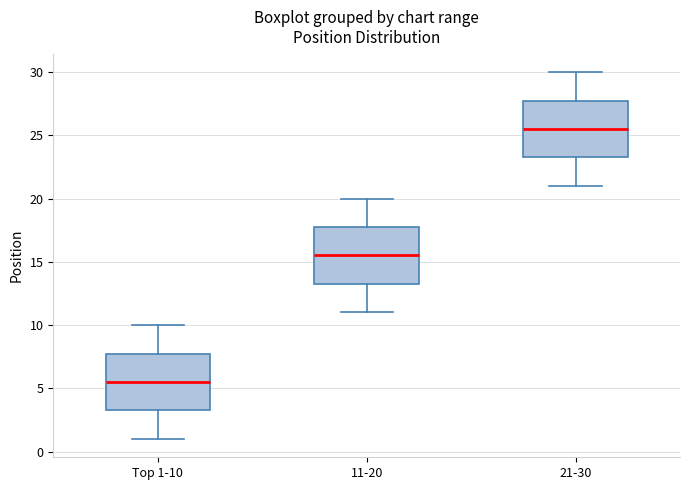

Where is the lower edge of the box for Top 1-10 on the y-axis? The values are not printed on the chart, so give them approximately, as read against the axis.

3.5